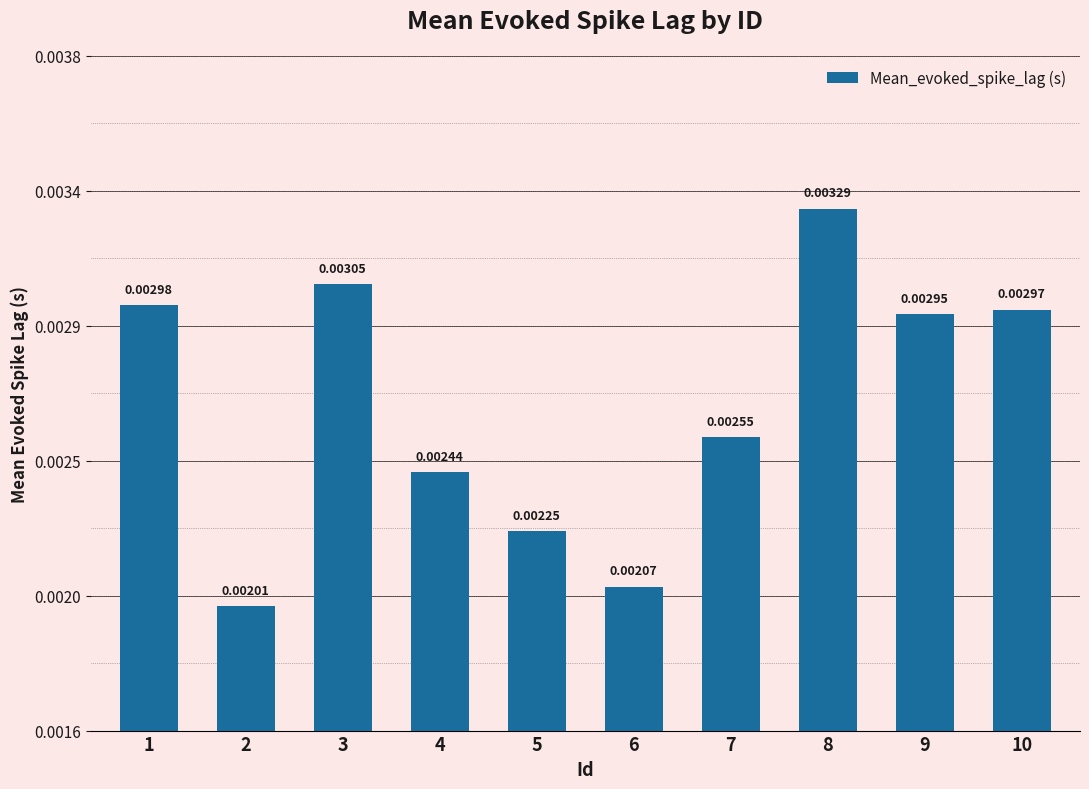

The value at 10 is 0.0. True or false?

False